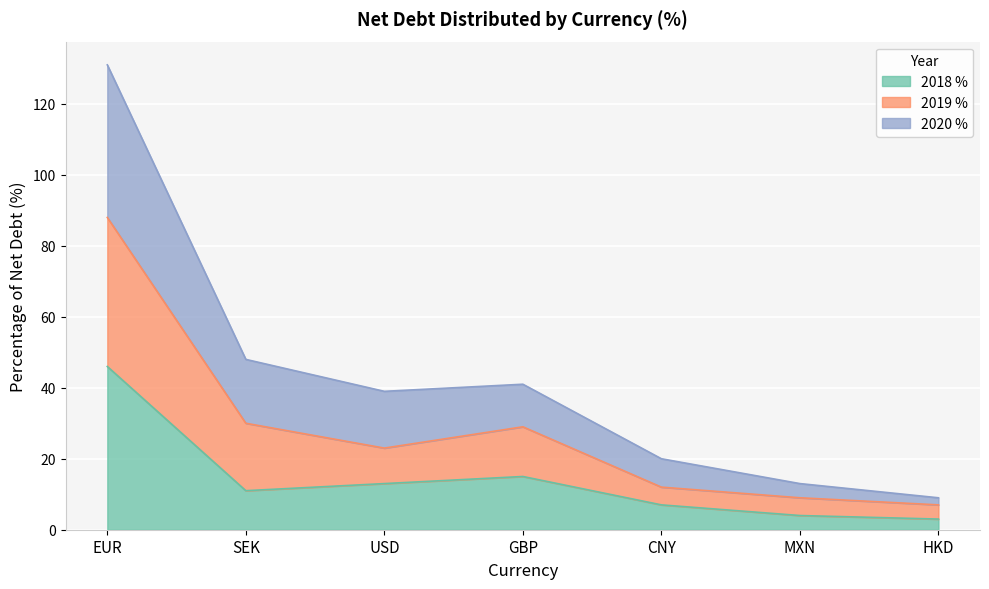

What are all the series names shown in the legend?

2018 %, 2019 %, 2020 %